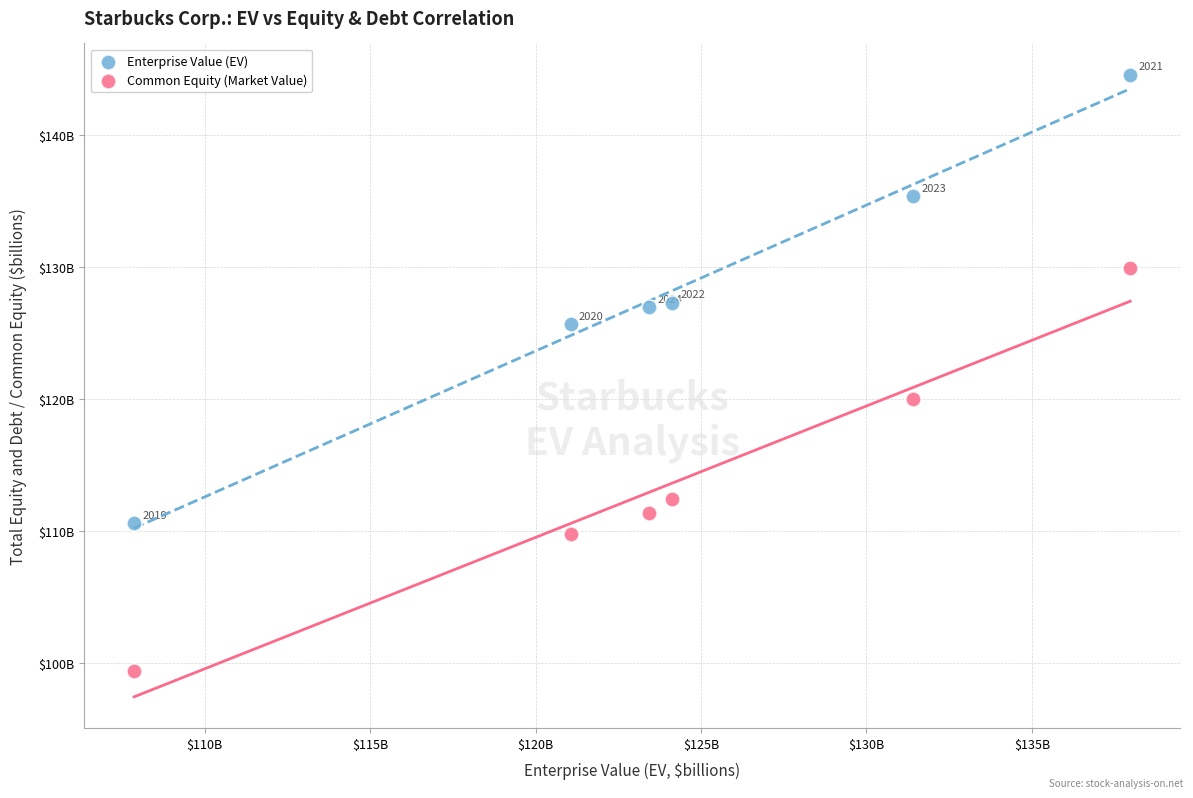

What are all the series names shown in the legend?

Enterprise Value (EV), Common Equity (Market Value)